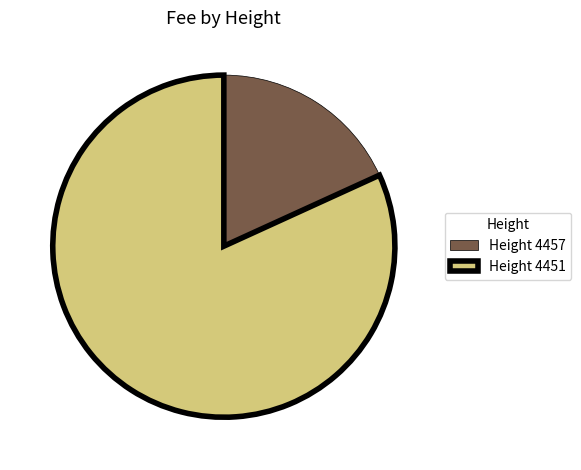

Combined, do Height 4451 and Height 4457 account for over 50%?

Yes